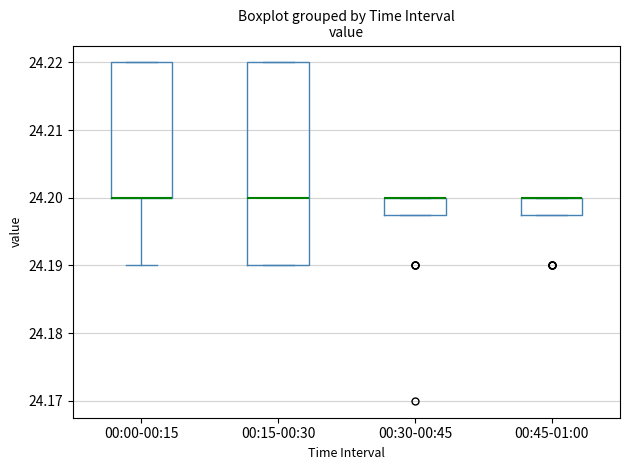

Comparing the boxes themselves (not the whiskers), which one is the tallest?

00:15-00:30